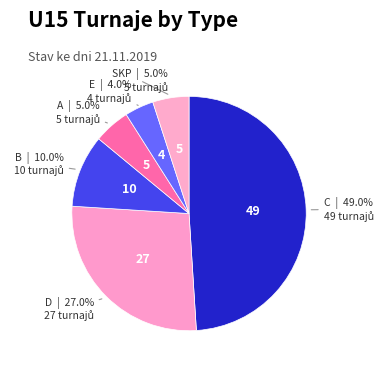

What is the largest slice in the pie chart?

C